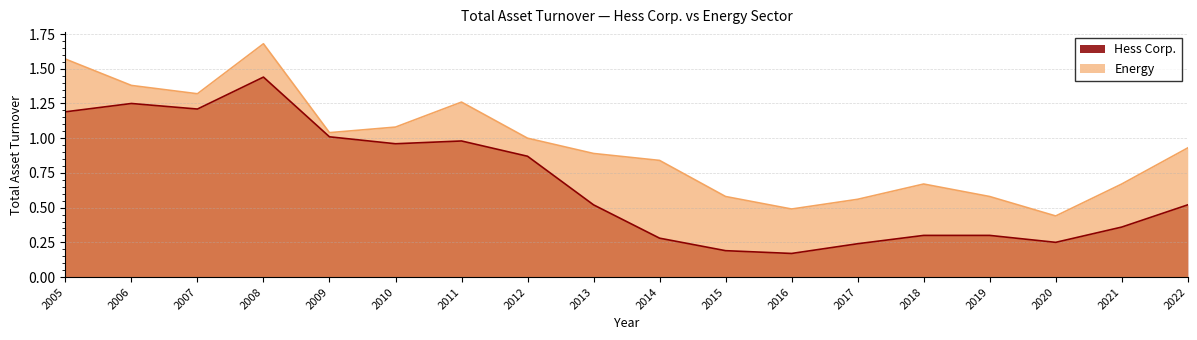

Does the chart have visible grid lines?

Yes